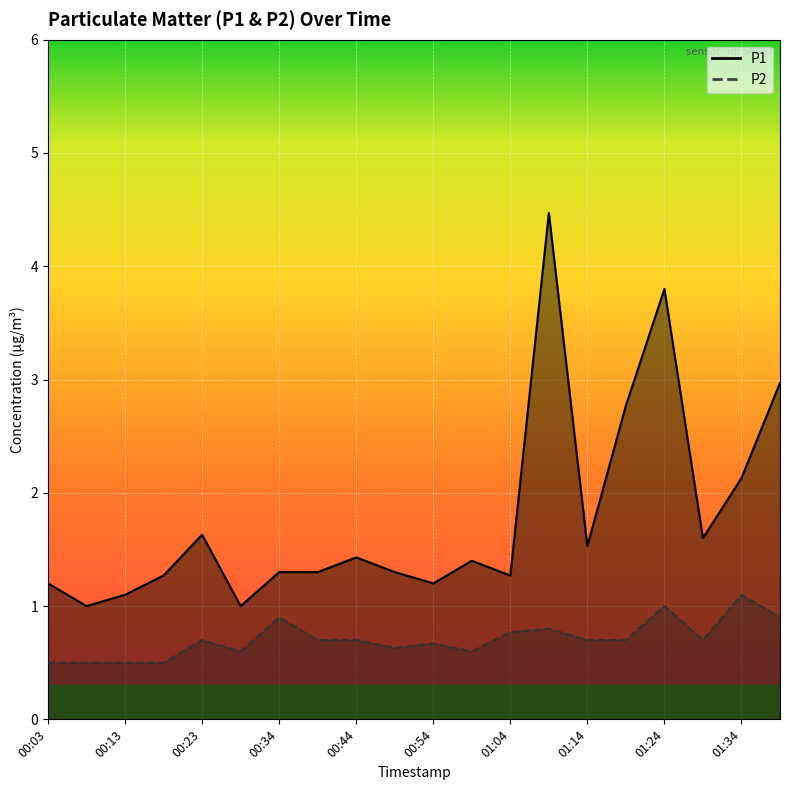

In P1, how many points are lower than both neighbors (excluding endpoints)?

6